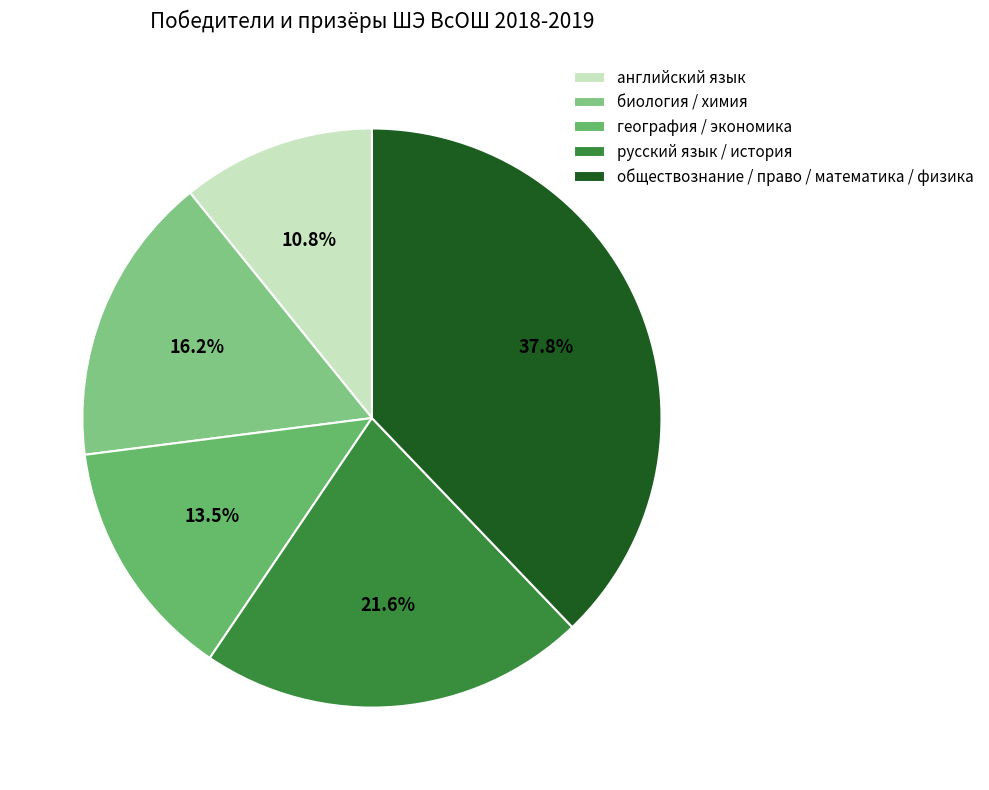

How many slices are in this pie chart?

5